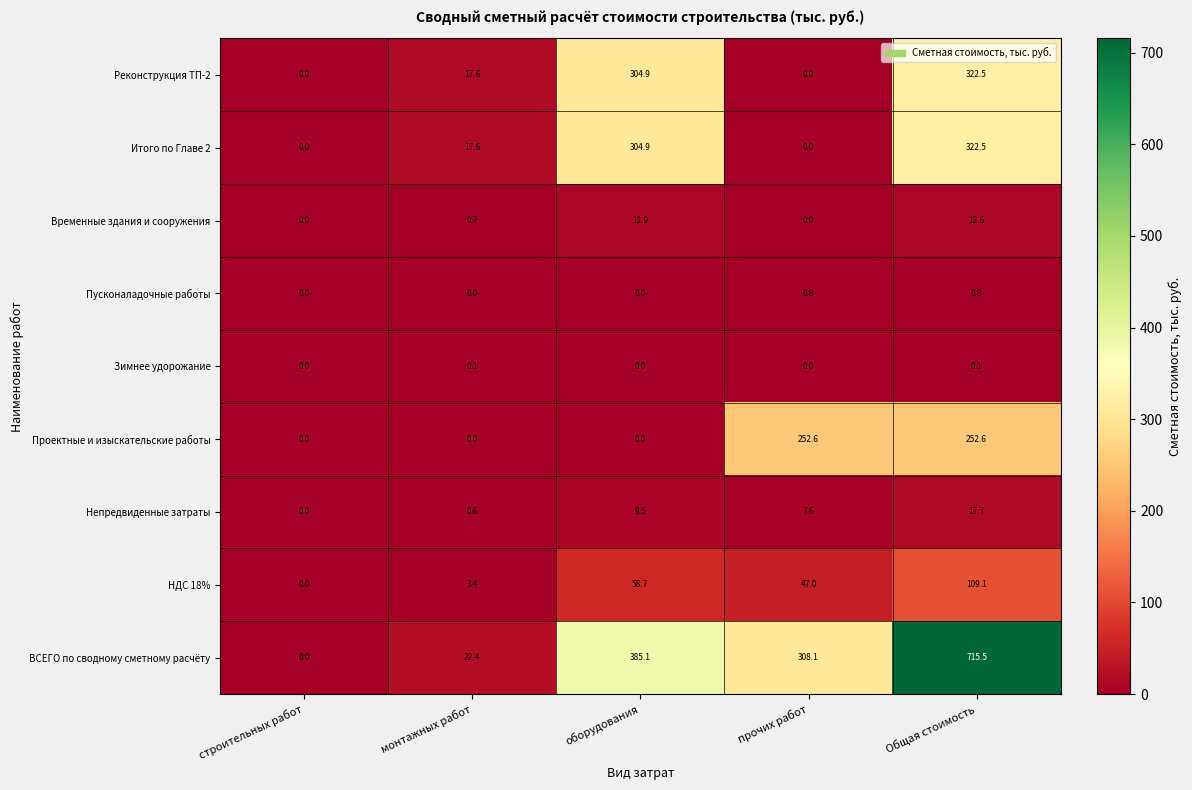

What is the spread (max minus min) of values at прочих работ?

308.1